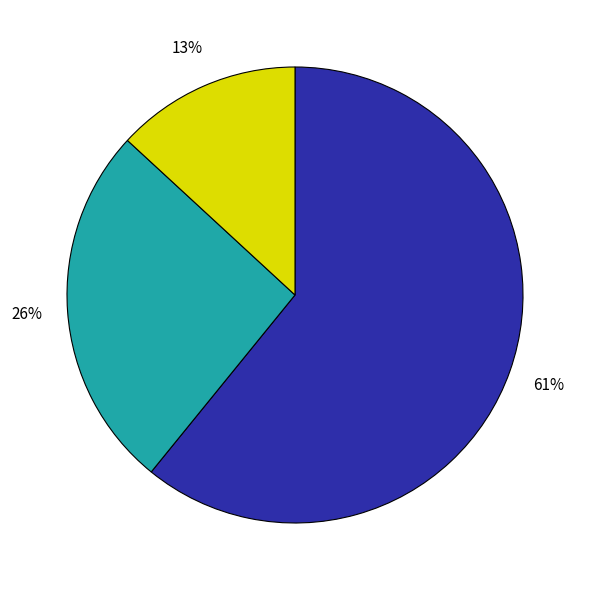

Is there a majority slice in this chart?

Yes